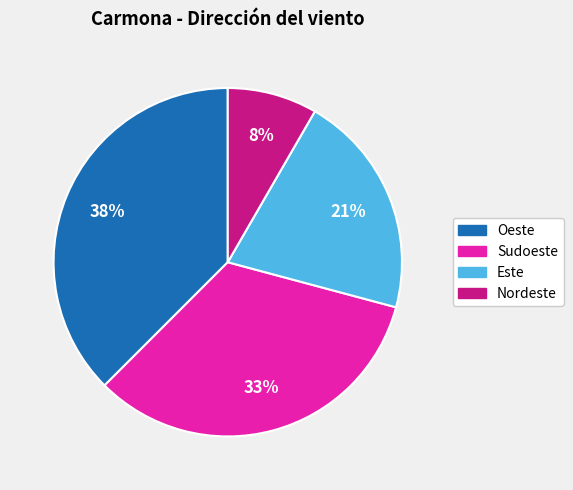

To the nearest percent, what is the combined percentage of Sudoeste and Este?

54%